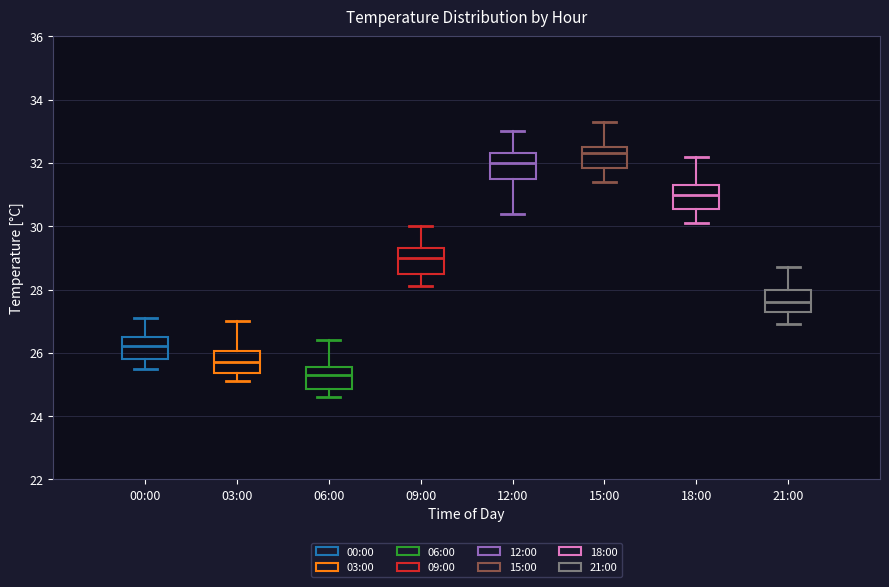

Reading left to right, read every box against the y-axis: the position of its median line, the range the box covers, and the ends of its whiskers. The values are not printed on the chart, so give them approximately, as read against the axis.

00:00: median 26.2, box 25.8 to 26.6, whiskers 25.6 to 27.2
03:00: median 25.8, box 25.4 to 26.0, whiskers 25.2 to 27.0
06:00: median 25.4, box 24.8 to 25.6, whiskers 24.6 to 26.4
09:00: median 29.0, box 28.6 to 29.4, whiskers 28.2 to 30.0
12:00: median 32.0, box 31.6 to 32.4, whiskers 30.4 to 33.0
15:00: median 32.4, box 31.8 to 32.6, whiskers 31.4 to 33.4
18:00: median 31.0, box 30.6 to 31.4, whiskers 30.2 to 32.2
21:00: median 27.6, box 27.4 to 28.0, whiskers 27.0 to 28.8